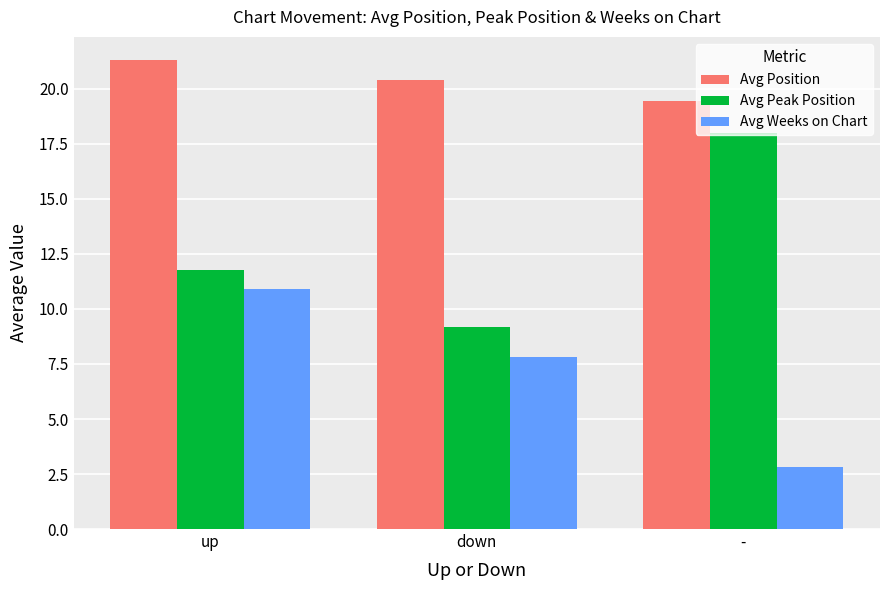

Rank the series by their maximum value, from highest to lowest.

Avg Position, Avg Peak Position, Avg Weeks on Chart